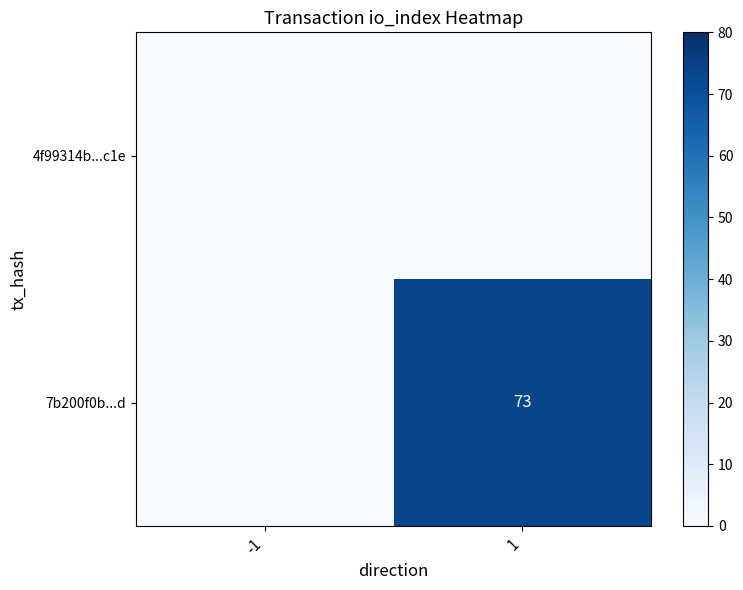

The value of 7b200f0b...d at -1 is 48. True or false?

False